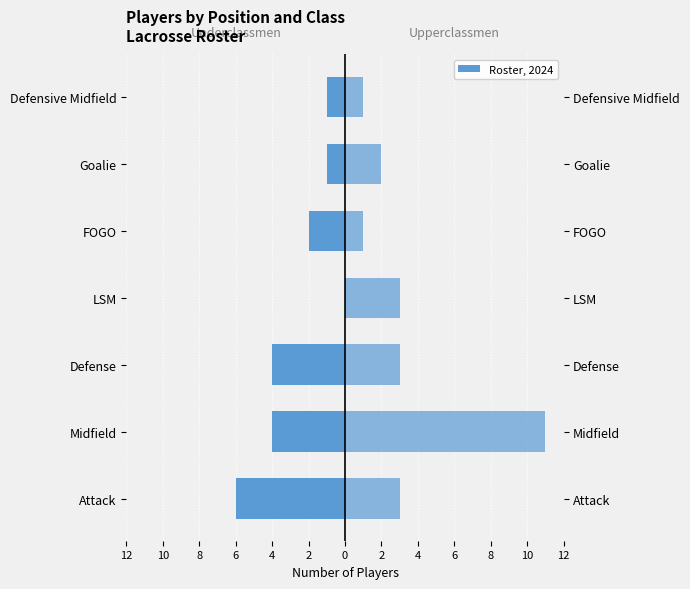

Which series has the largest total across all categories?

Upperclassmen (JR/SR)